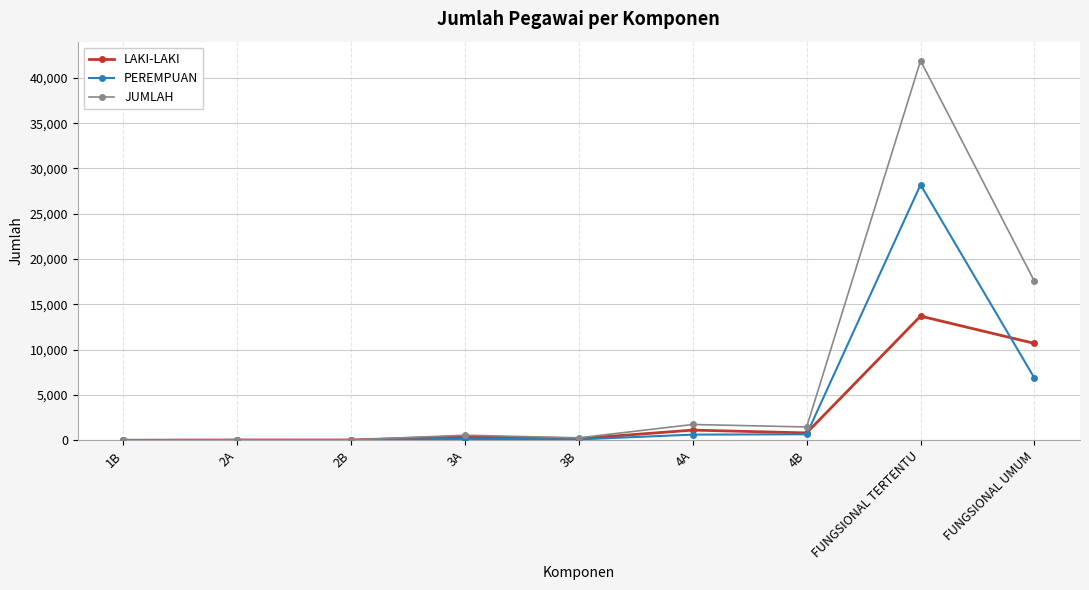

What position from the right is 4B?

3